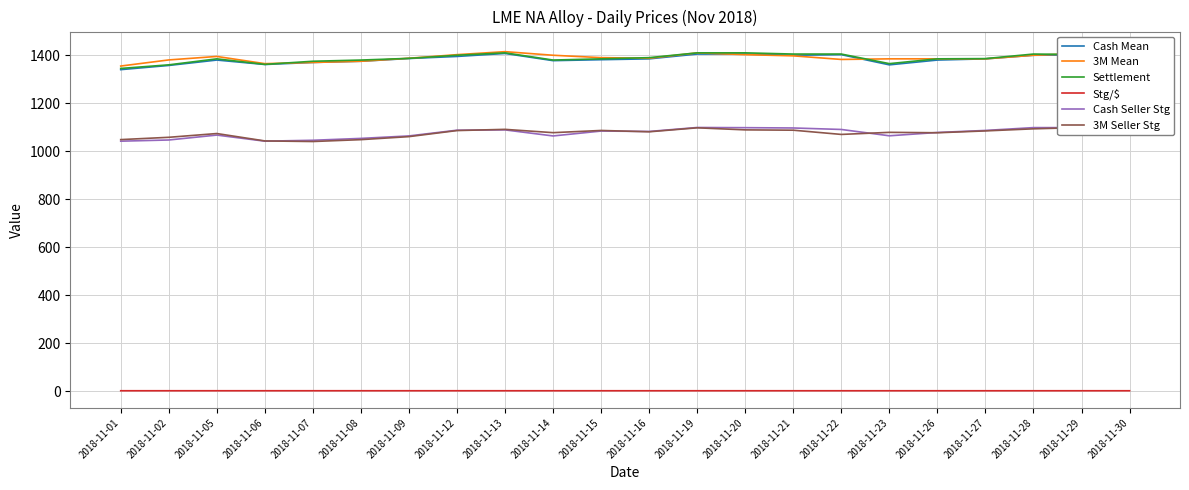

Which series changed the most between 2018-11-08 and 2018-11-23?

3M Seller Stg